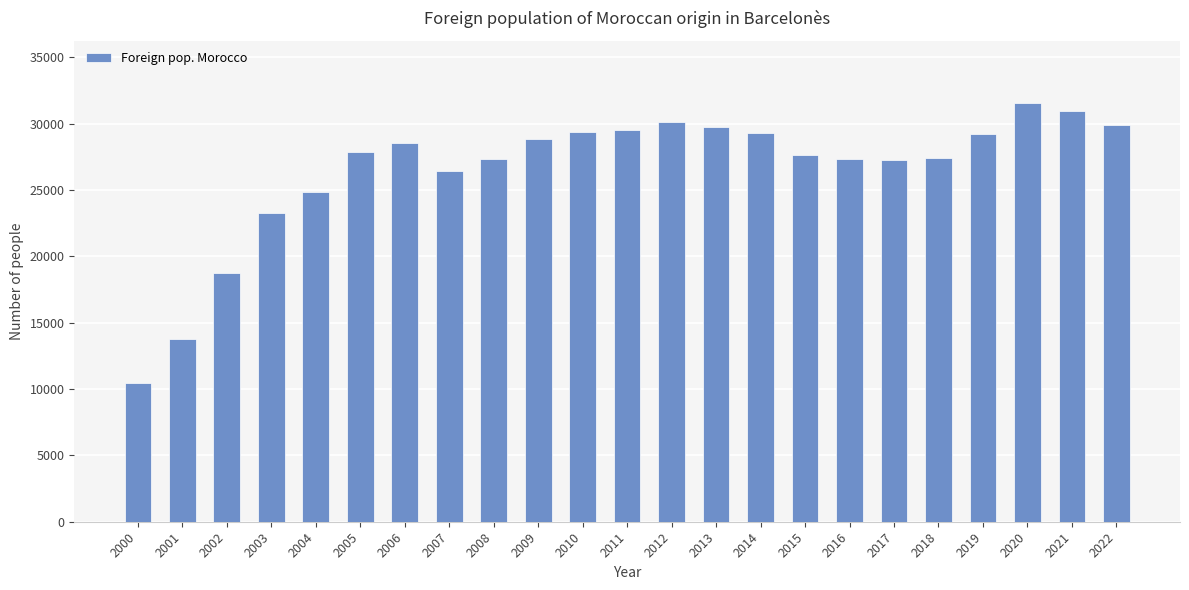

What is the difference between the maximum and second lowest values?

17716